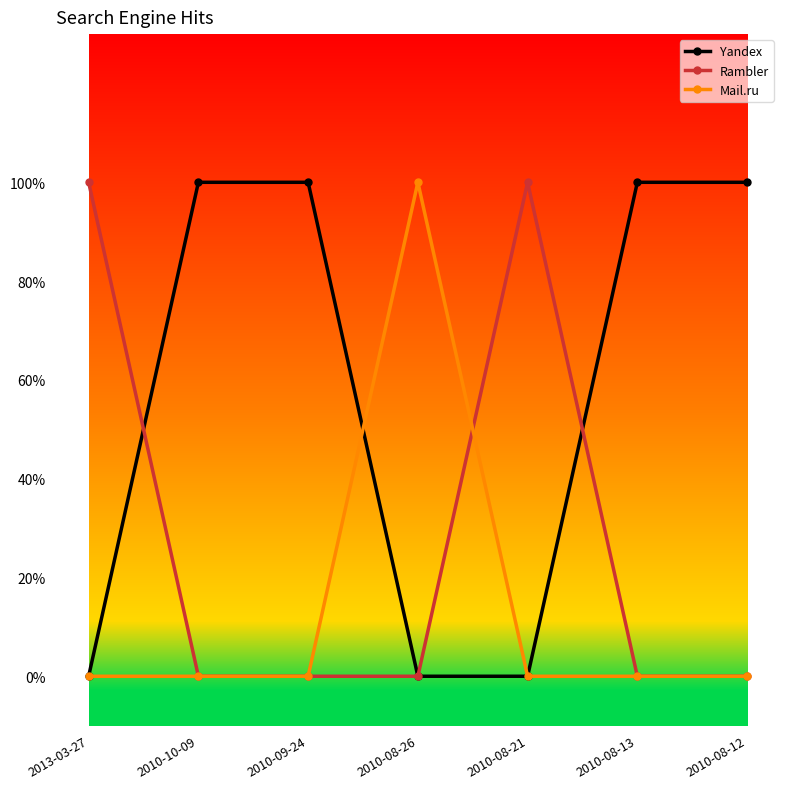

Does the chart have visible grid lines?

No